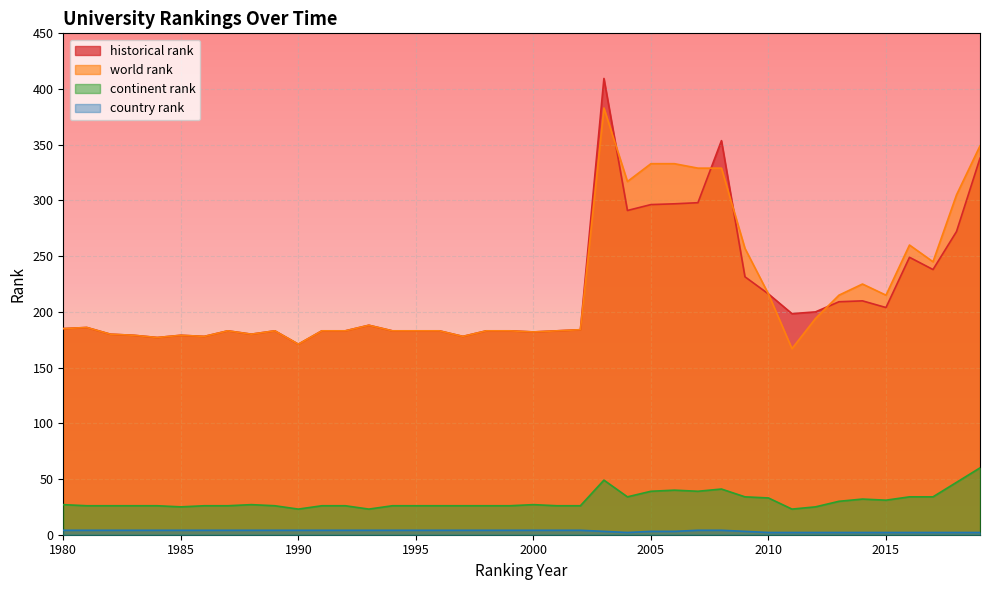

What are all the series names shown in the legend?

world rank, continent rank, country rank, historical rank